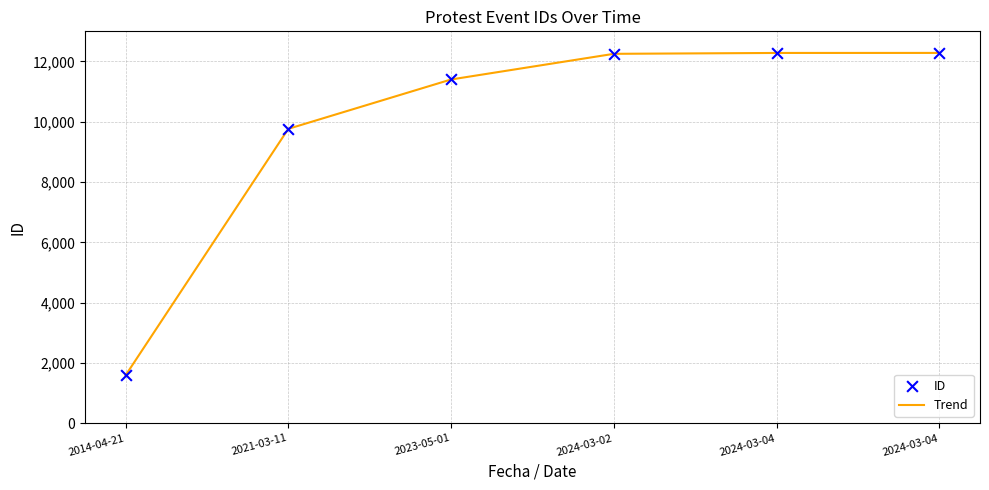

Is this an area chart (filled region under the line)?

No